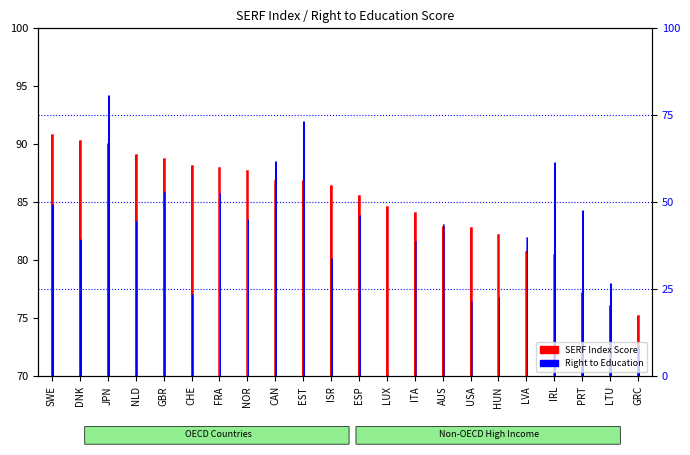

How many data points in SERF Index Score are above 86?

11